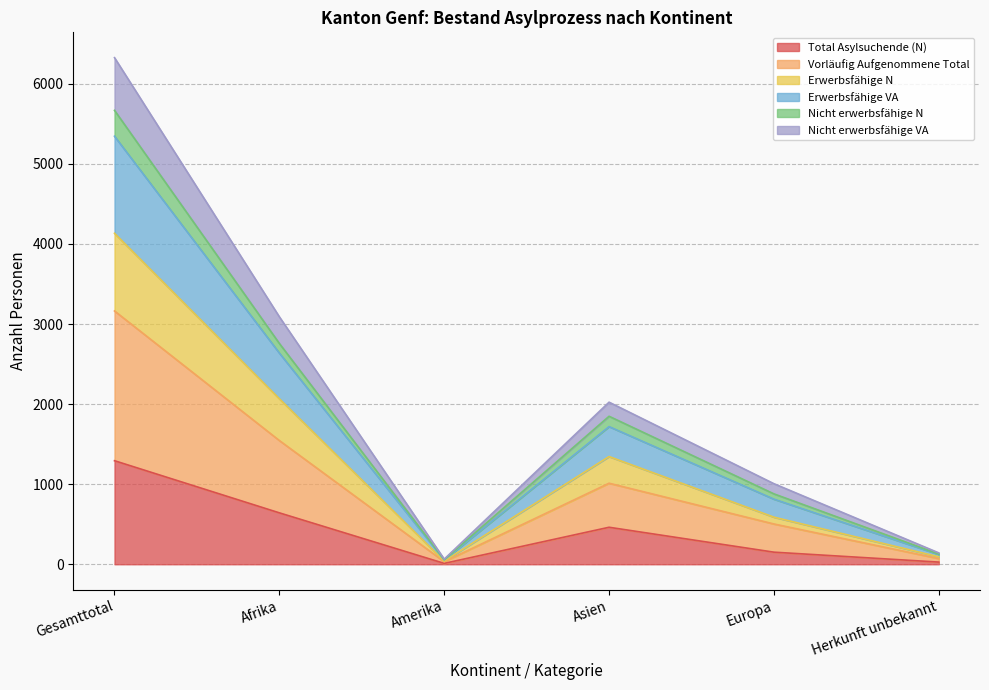

At which label does Total Asylsuchende (N) reach its peak?

Gesamttotal